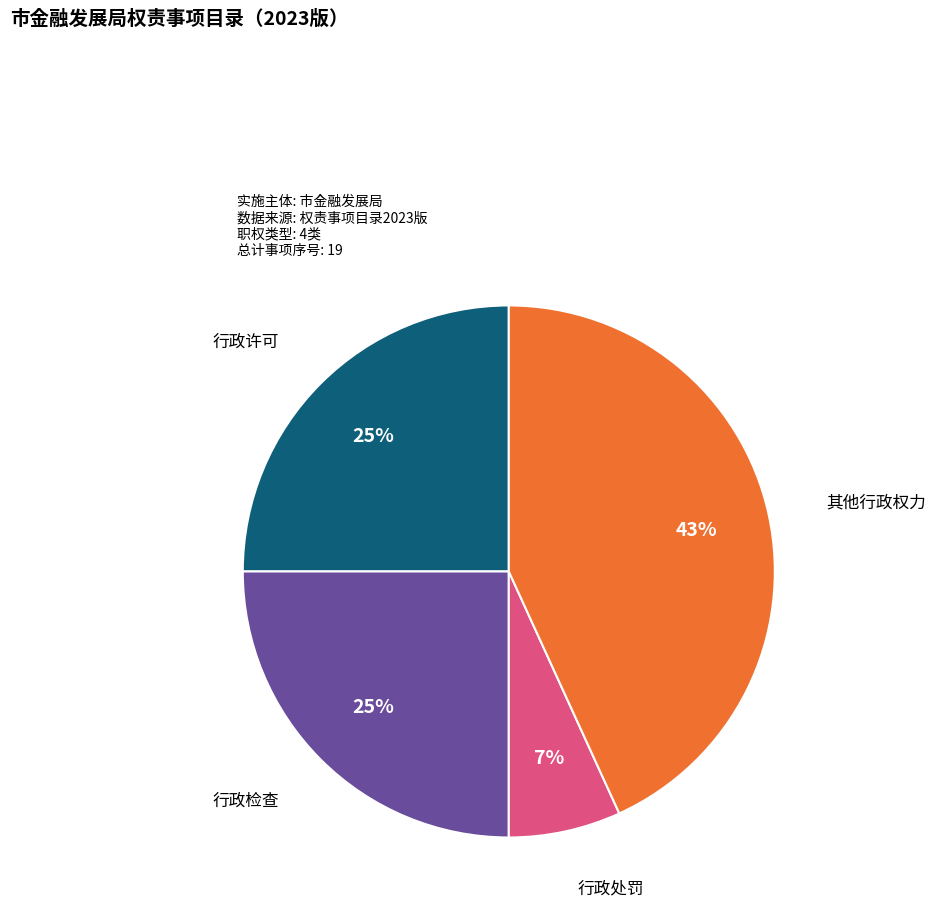

To the nearest percent, what is the average slice percentage?

25%